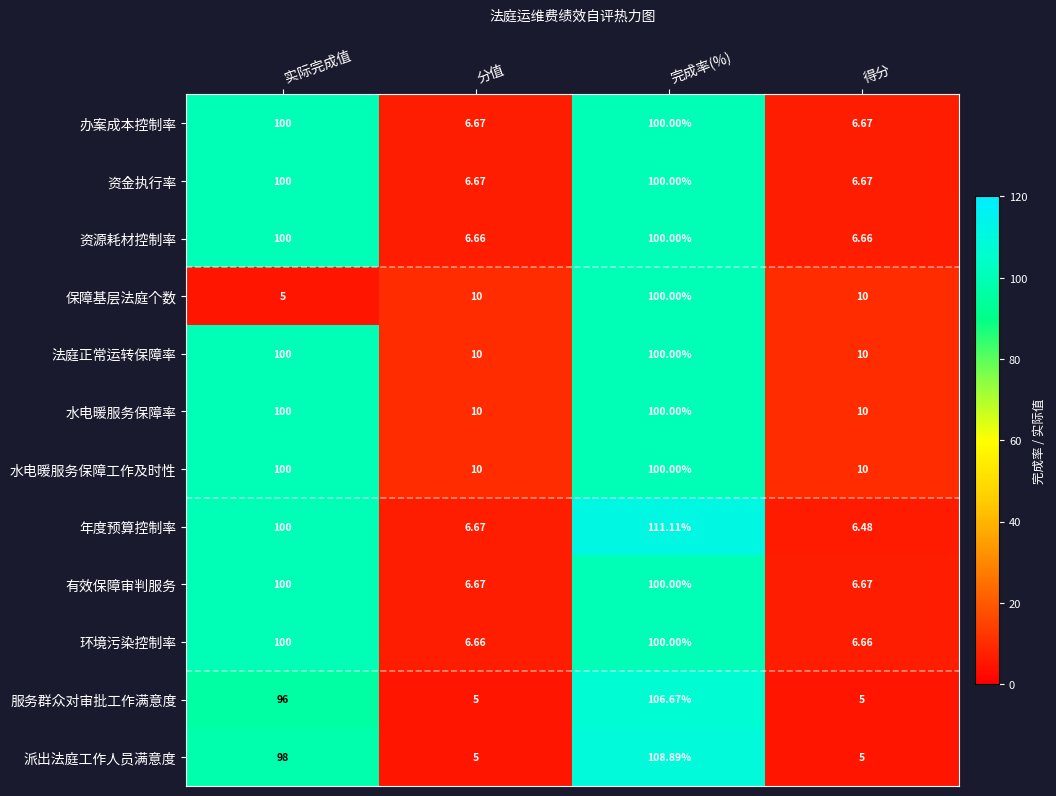

Which series changed the most between 实际完成值 and 完成率(%)?

保障基层法庭个数